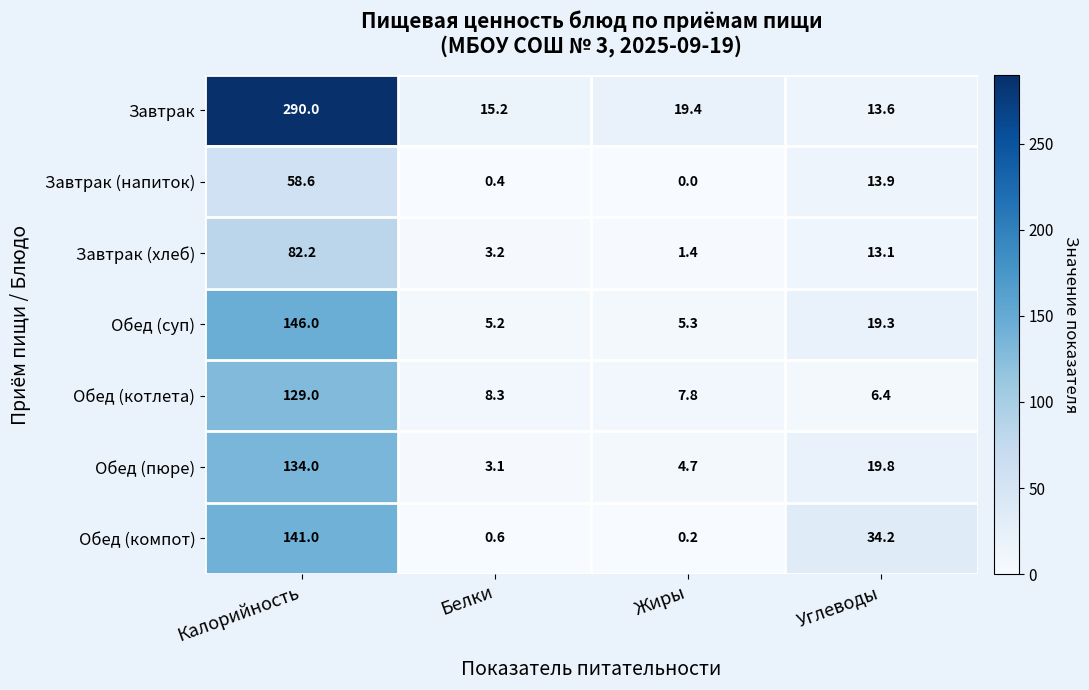

True or false: Обед (пюре) has a value of 49.8 at Калорийность.

False